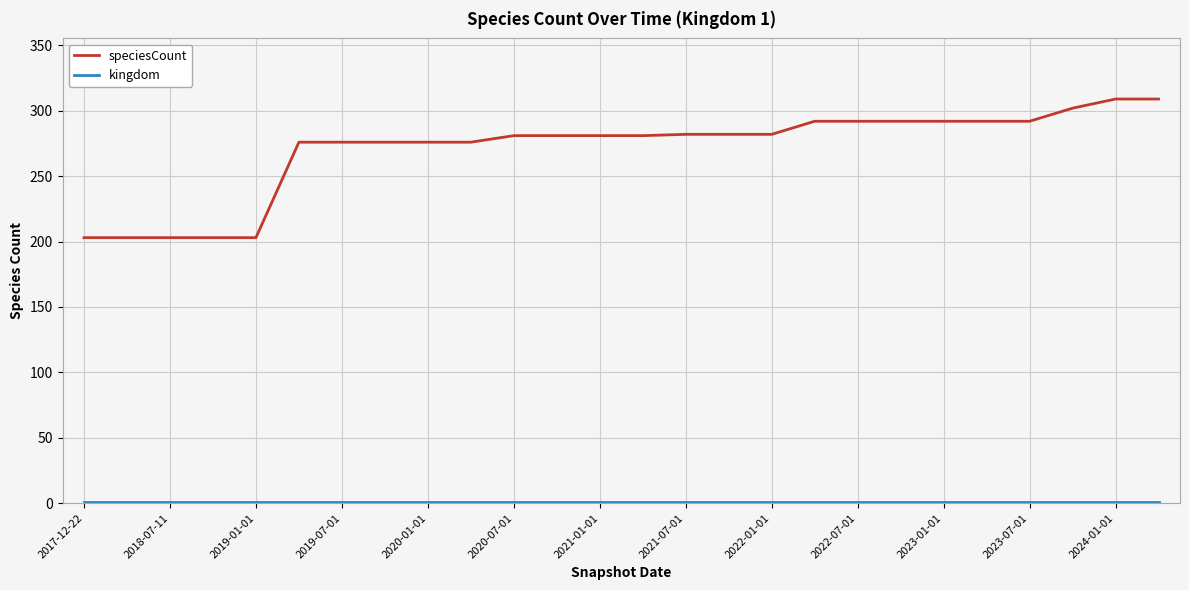

Which series has the largest total across all categories?

speciesCount